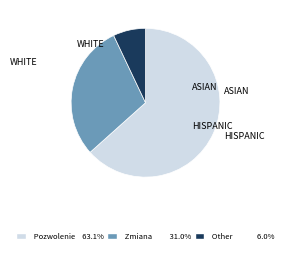

How many segments does this pie chart have?

3